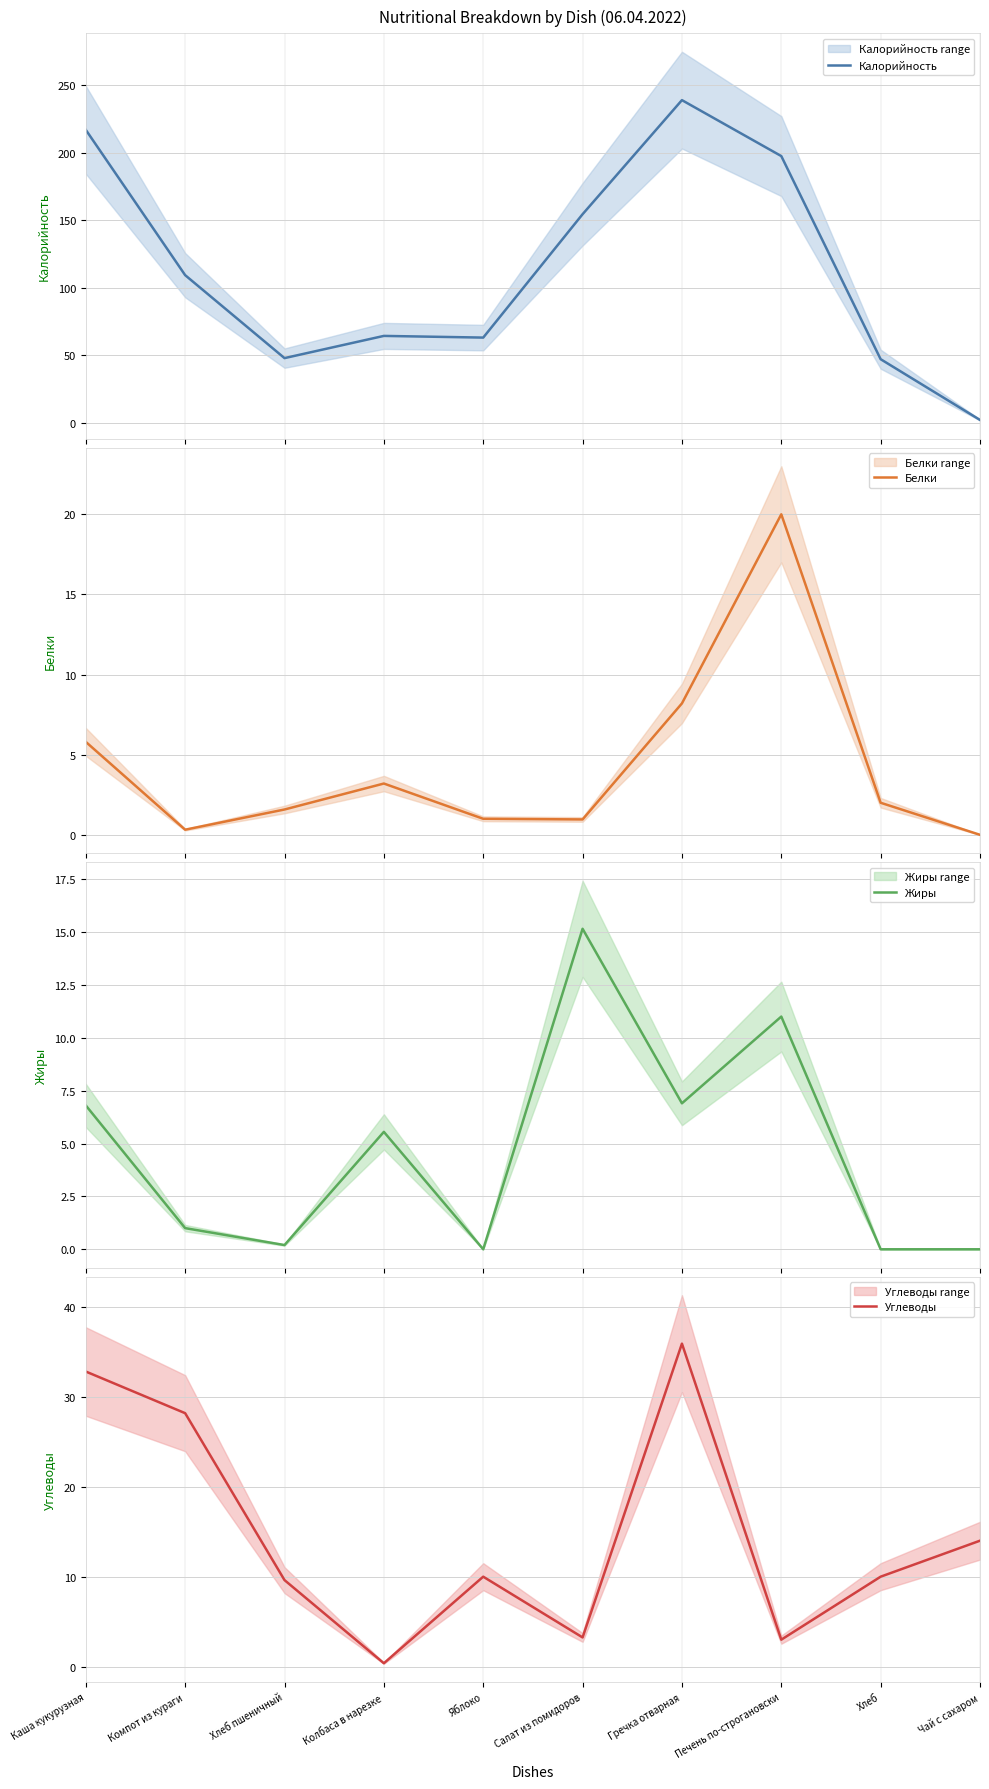

True or false: Калорийность and Углеводы intersect in this chart.

True